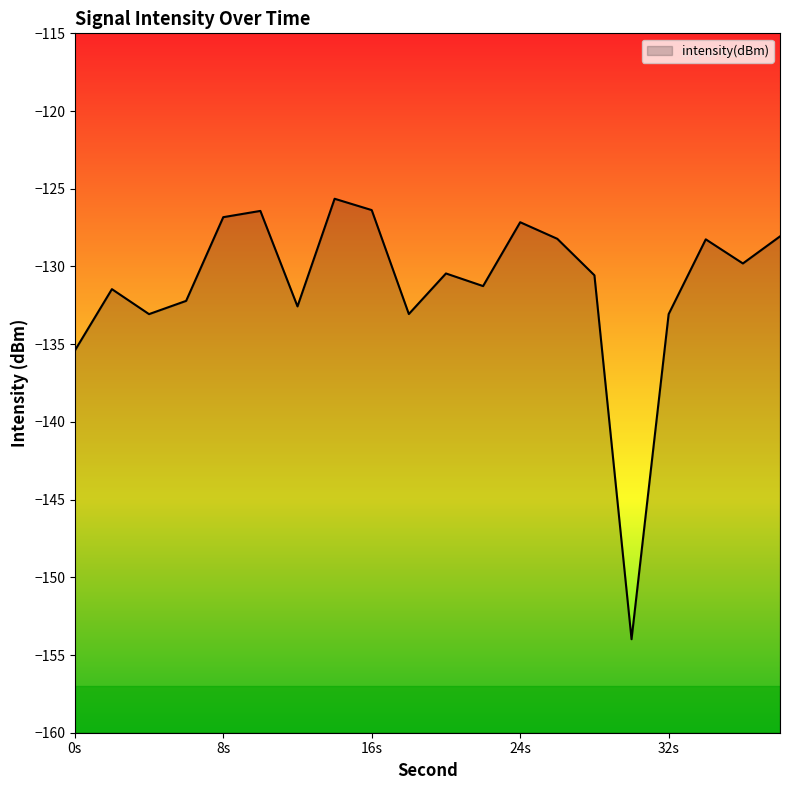

Where is the data nearest to the value -139?

0s